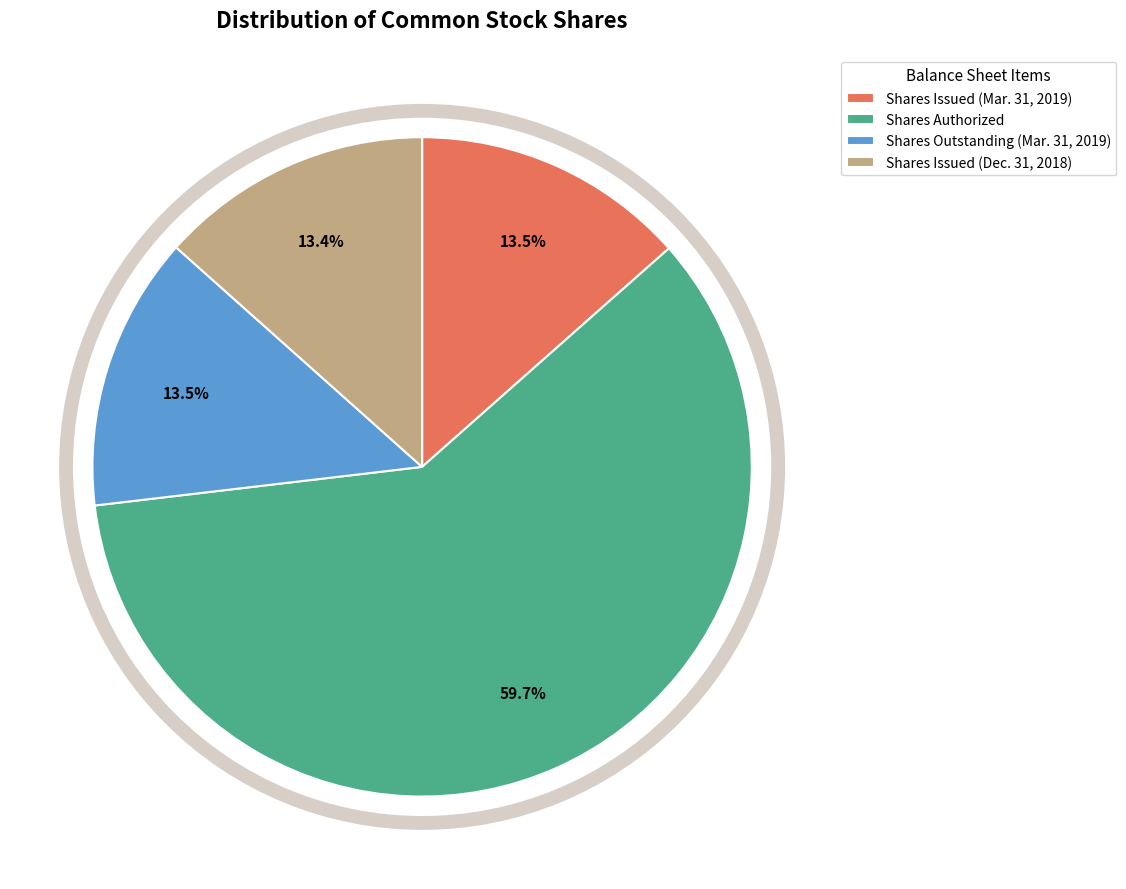

Approximately how many times larger is the value at Shares Issued (Dec. 31, 2018) compared to Shares Outstanding (Mar. 31, 2019)?

1.0